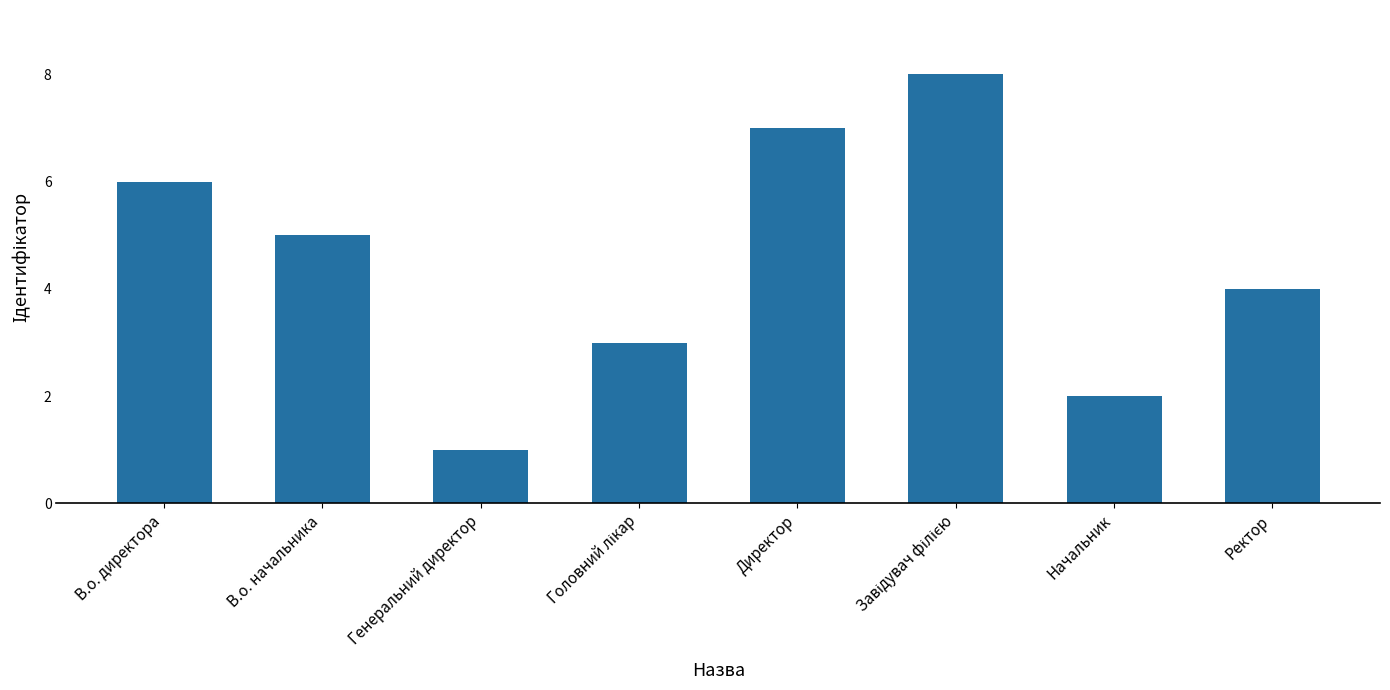

Between Директор and Начальник, which is larger?

Директор